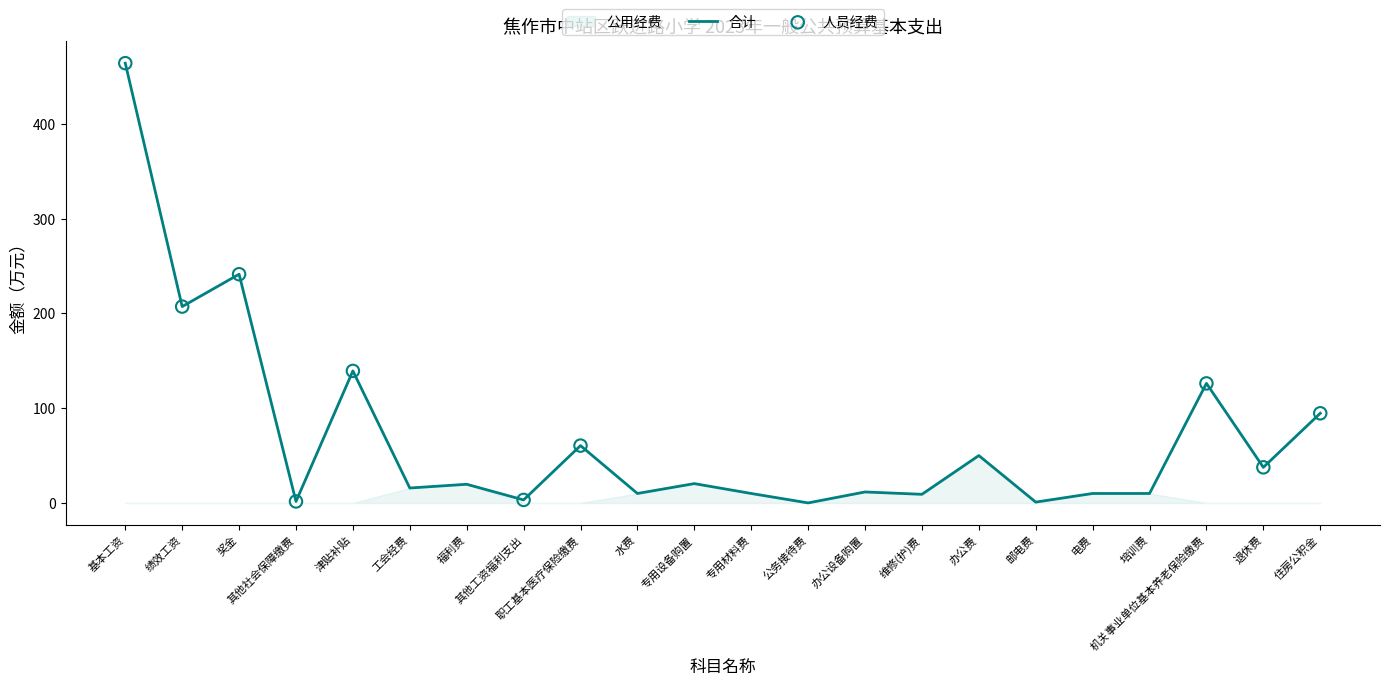

Which series has the widest spread of Y values?

人员经费